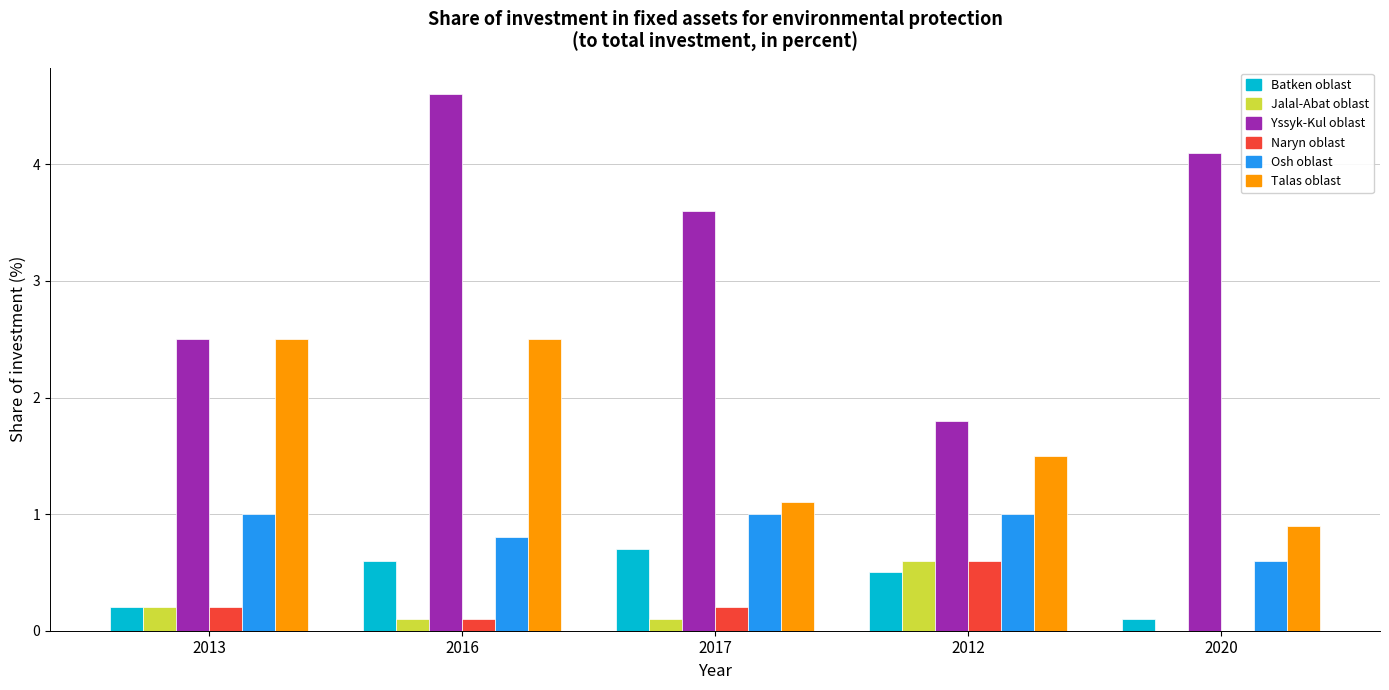

Which series changed the most between 2012 and 2020?

Yssyk-Kul oblast